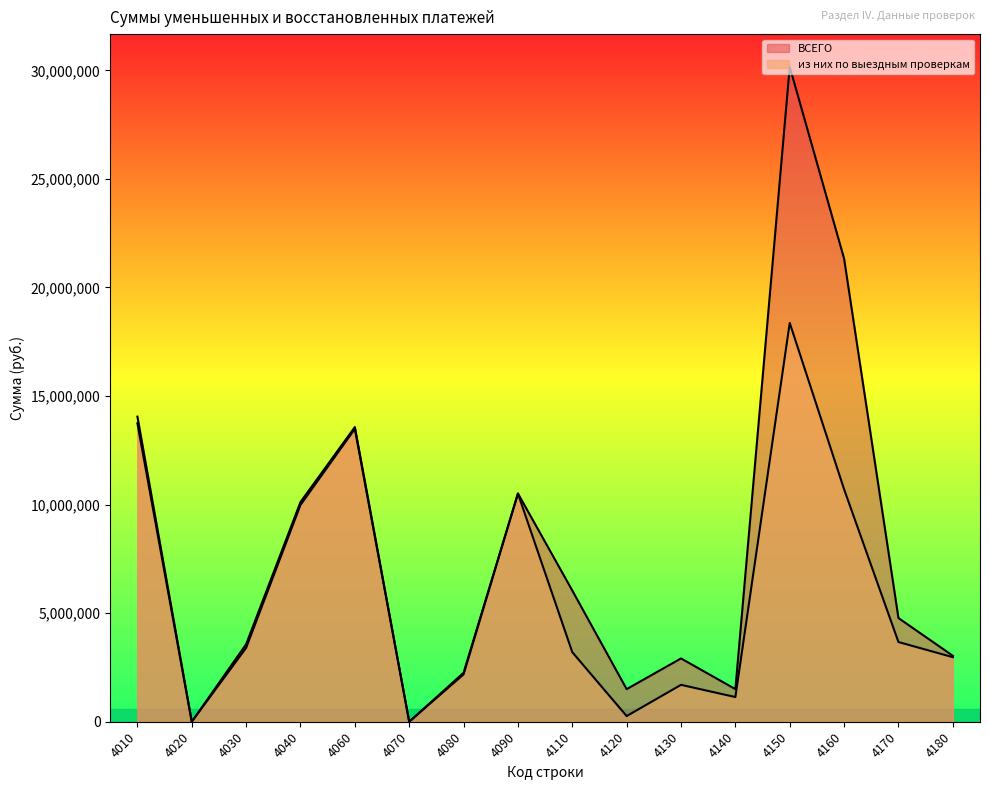

Reading left to right, list all the values displayed in this chart.

ВСЕГО: 14050686	2845	3570947	10118952	13570823	0	2255942	10513150	6041952	1500785	2915674	1501383	30160134	21325306	4774504	3038399
из них по выездным проверкам: 13743413	0	3402297	9984029	13486324	0	2178796	10505796	3202750	260141	1698917	1136760	18366269	10704912	3670764	2972606